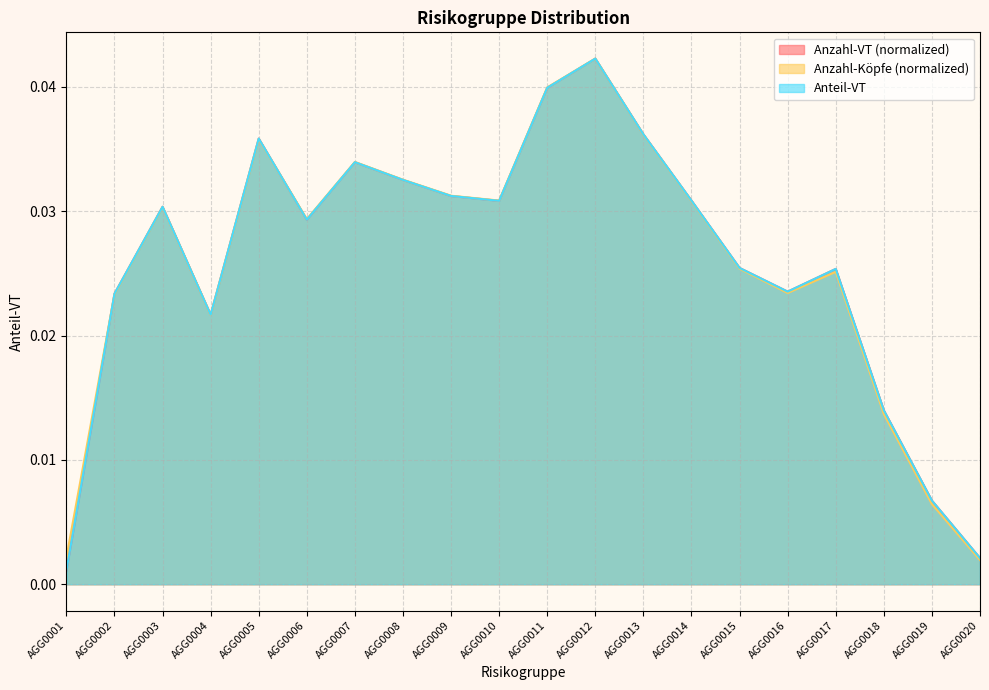

How many times do Anzahl-Köpfe and Anteil-VT cross each other?

2